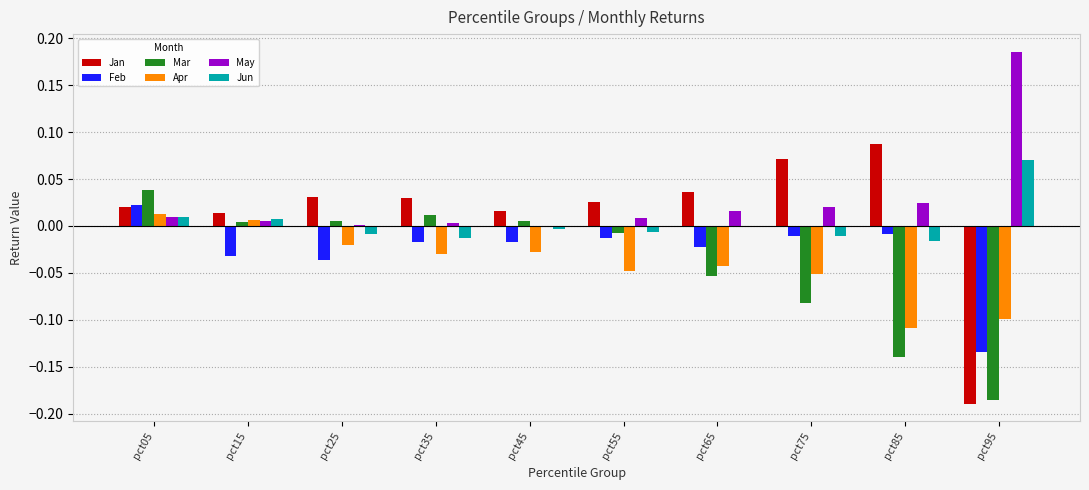

Where does the Feb series first go above 0?

pct05